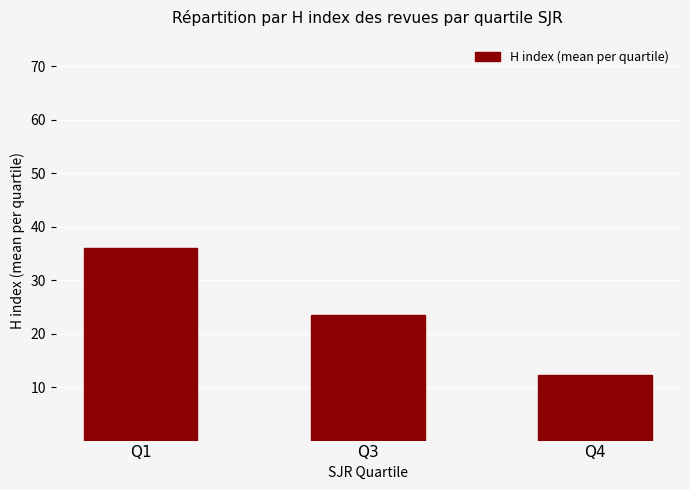

Reading right to left, list all the values displayed in this chart.

Q4=12.3	Q3=23.5	Q1=36.0